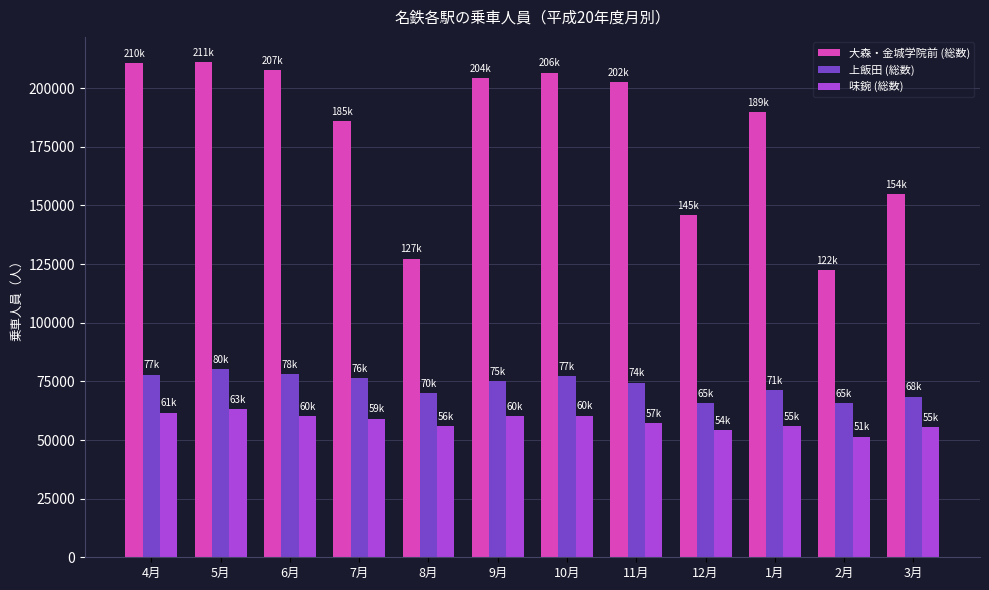

What is the sum of the 味鋺 (総数) values at 9月 and 11月?

117229